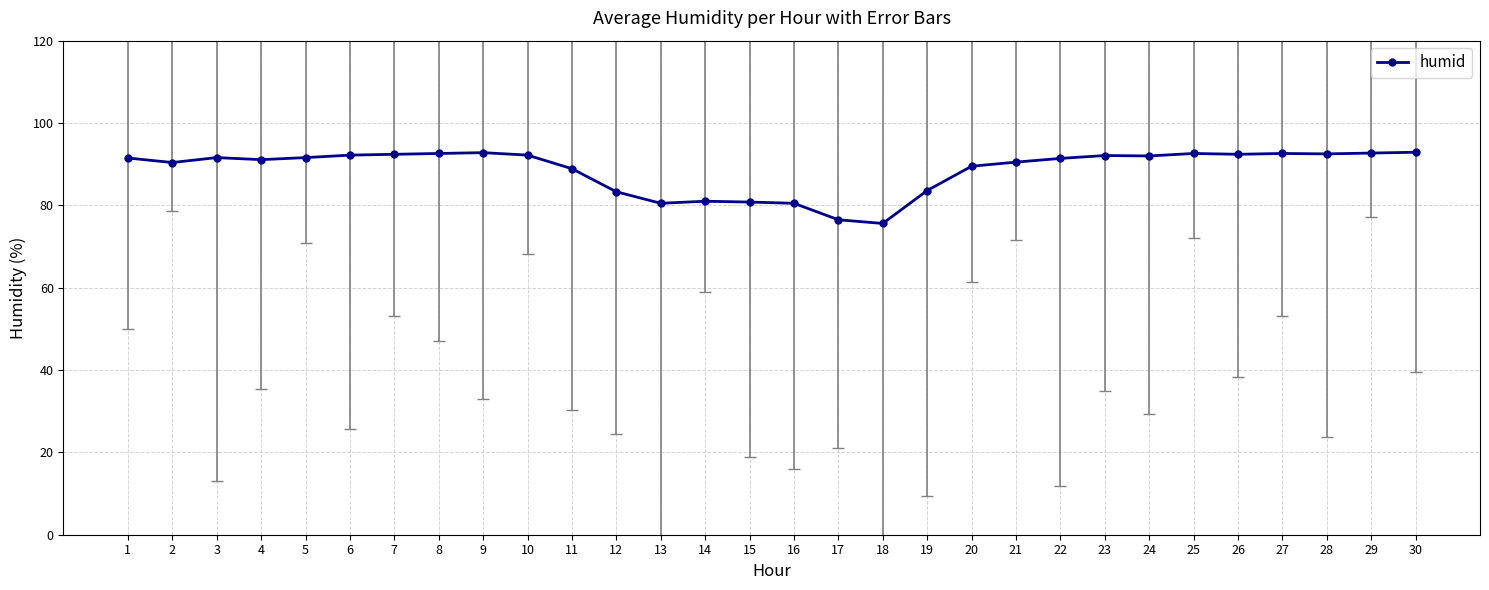

Rank the categories by value from lowest to highest.

18, 17, 13, 16, 15, 14, 12, 19, 11, 20, 2, 21, 4, 22, 1, 3, 5, 24, 23, 6, 10, 7, 26, 28, 8, 25, 27, 29, 9, 30